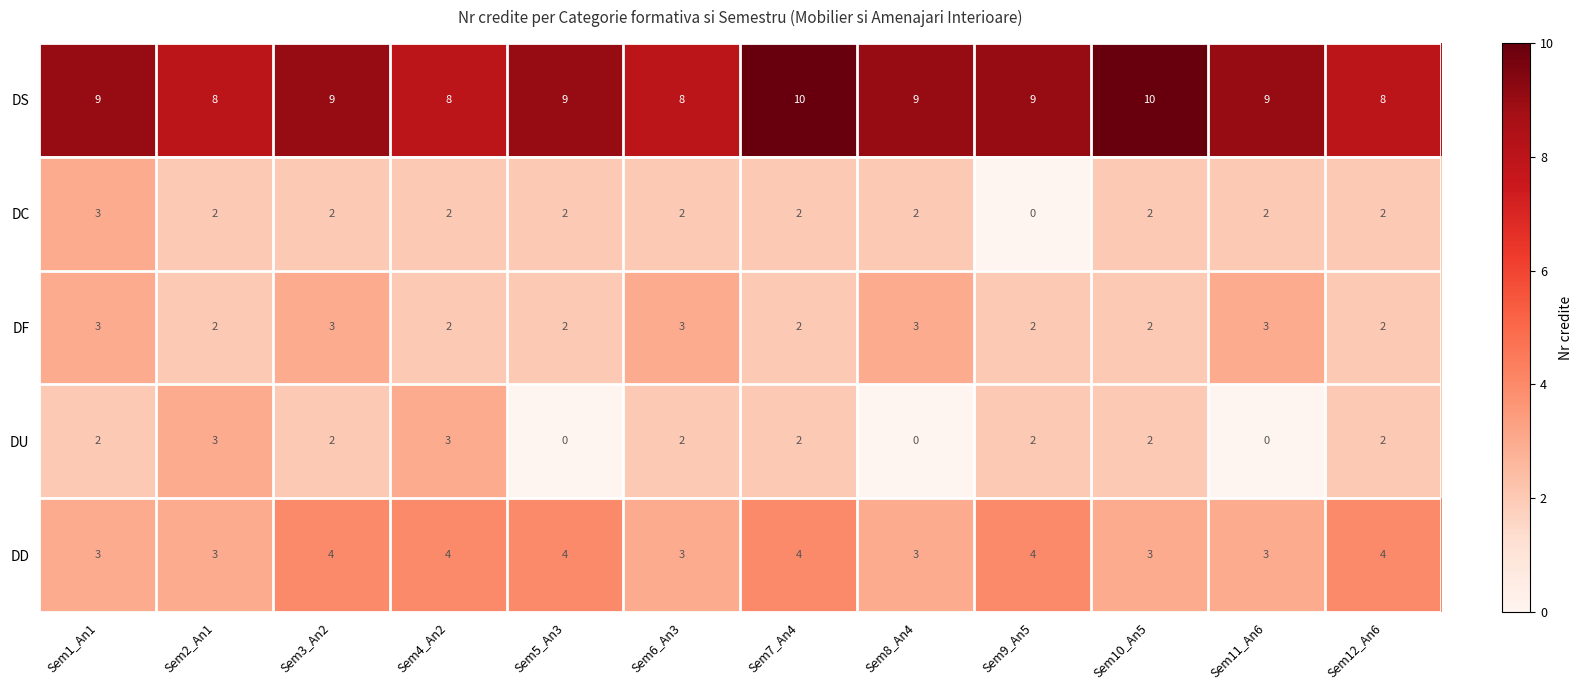

How many DU values are between 2 and 3?

9